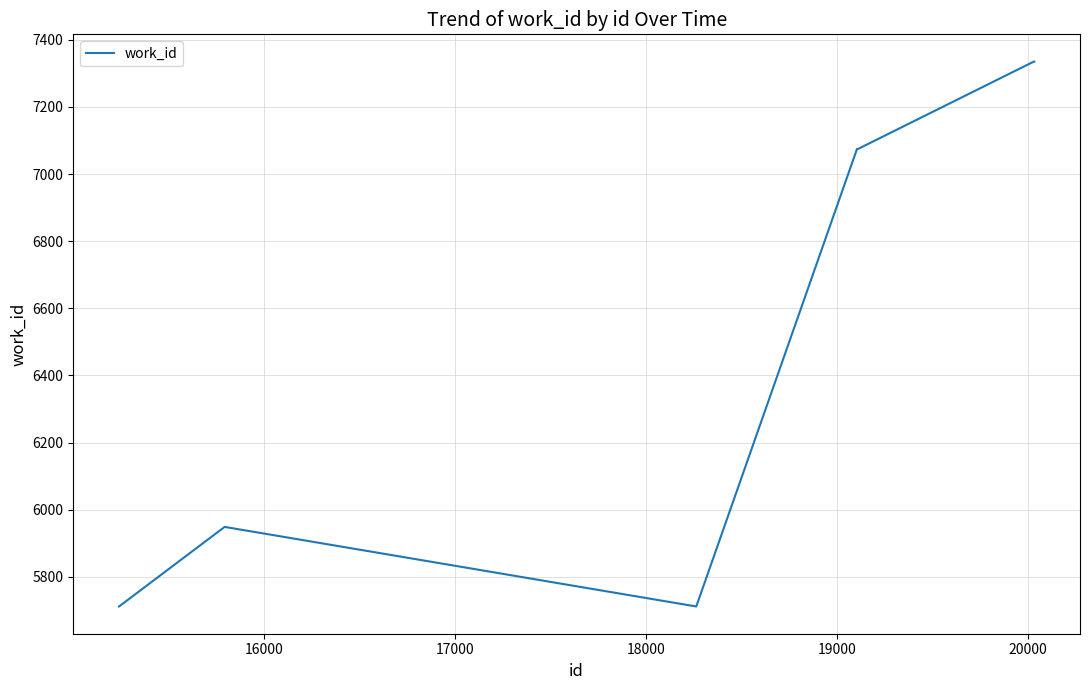

What is the difference between the maximum and minimum values?

1623